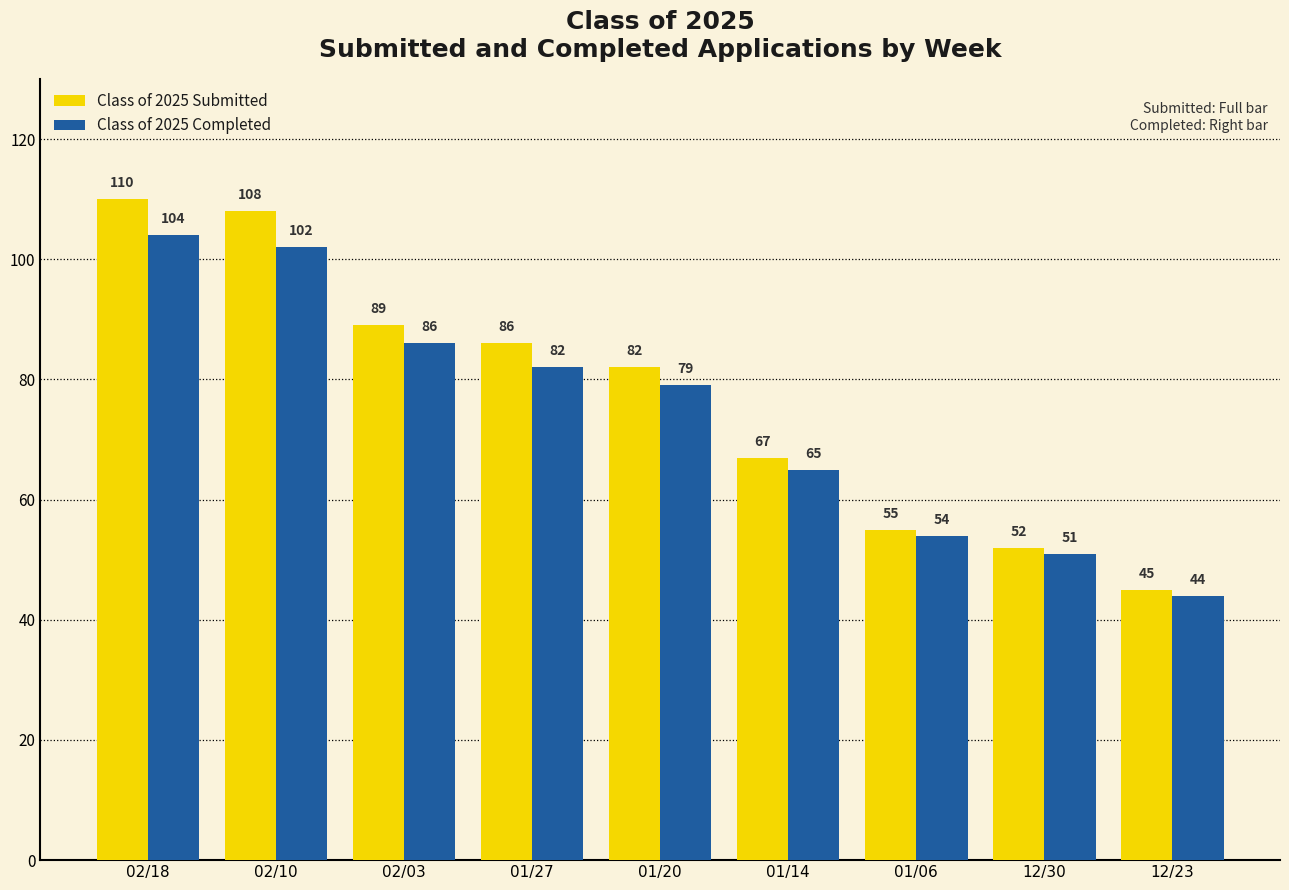

List the labels in order of Class of 2025 Completed value, smallest first.

12/23, 12/30, 01/06, 01/14, 01/20, 01/27, 02/03, 02/10, 02/18